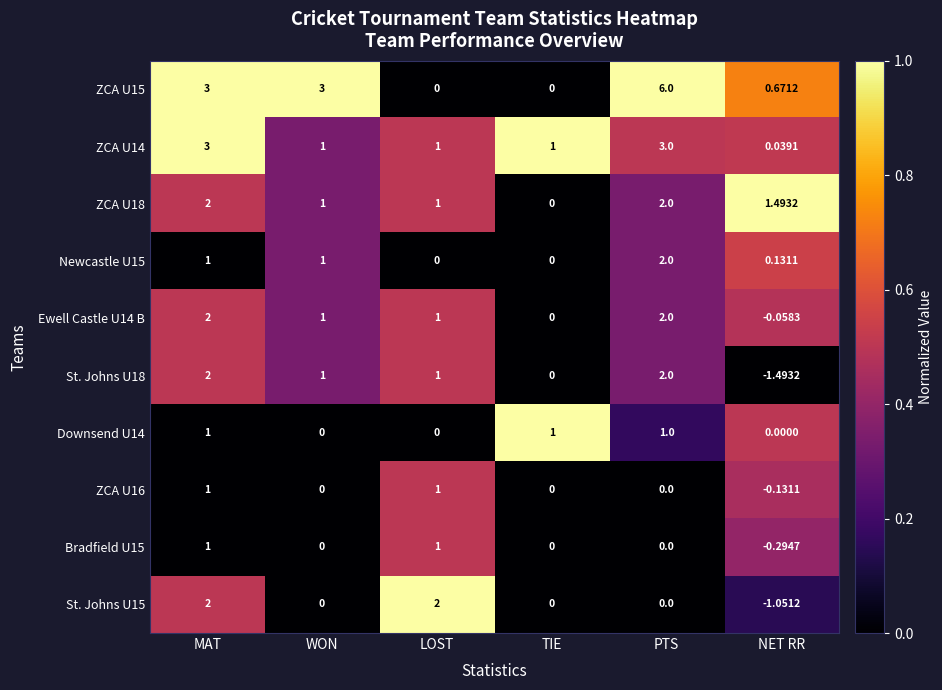

Which category has the lowest value across all series?

NET RR